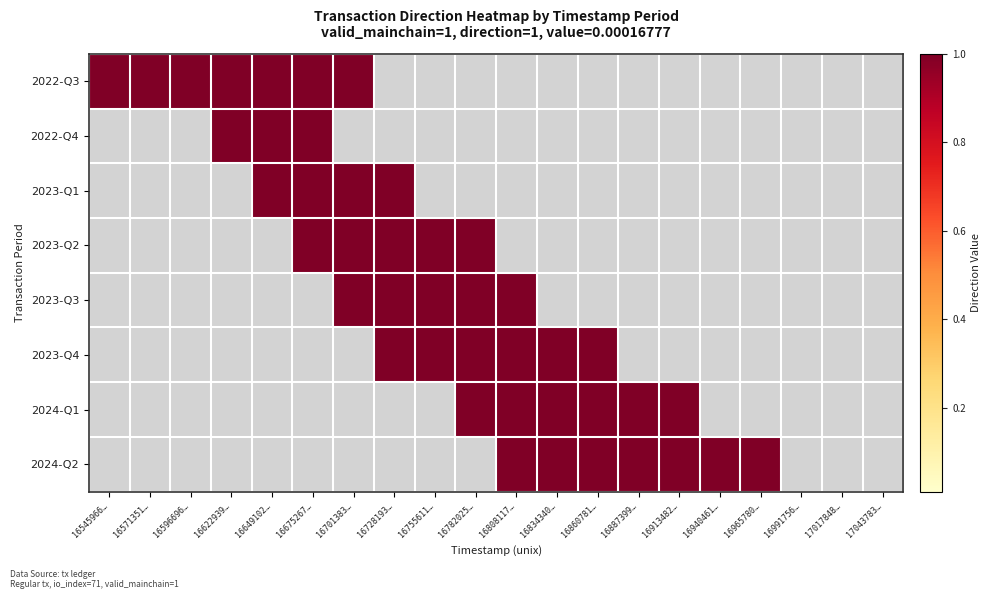

Reading left to right, what are all the values shown in this chart?

2022-Q3: 16545966…=1	16571351…=1	16596696…=1	16622939…=1	16649102…=1	16675267…=1	16701383…=1	16728193…=0	16755611…=0	16782025…=0	16808117…=0	16834340…=0	16860781…=0	16887399…=0	16913482…=0	16940461…=0	16965780…=0	16991756…=0	17017848…=0	17043783…=0
2022-Q4: 16545966…=0	16571351…=0	16596696…=0	16622939…=1	16649102…=1	16675267…=1	16701383…=0	16728193…=0	16755611…=0	16782025…=0	16808117…=0	16834340…=0	16860781…=0	16887399…=0	16913482…=0	16940461…=0	16965780…=0	16991756…=0	17017848…=0	17043783…=0
2023-Q1: 16545966…=0	16571351…=0	16596696…=0	16622939…=0	16649102…=1	16675267…=1	16701383…=1	16728193…=1	16755611…=0	16782025…=0	16808117…=0	16834340…=0	16860781…=0	16887399…=0	16913482…=0	16940461…=0	16965780…=0	16991756…=0	17017848…=0	17043783…=0
2023-Q2: 16545966…=0	16571351…=0	16596696…=0	16622939…=0	16649102…=0	16675267…=1	16701383…=1	16728193…=1	16755611…=1	16782025…=1	16808117…=0	16834340…=0	16860781…=0	16887399…=0	16913482…=0	16940461…=0	16965780…=0	16991756…=0	17017848…=0	17043783…=0
2023-Q3: 16545966…=0	16571351…=0	16596696…=0	16622939…=0	16649102…=0	16675267…=0	16701383…=1	16728193…=1	16755611…=1	16782025…=1	16808117…=1	16834340…=0	16860781…=0	16887399…=0	16913482…=0	16940461…=0	16965780…=0	16991756…=0	17017848…=0	17043783…=0
2023-Q4: 16545966…=0	16571351…=0	16596696…=0	16622939…=0	16649102…=0	16675267…=0	16701383…=0	16728193…=1	16755611…=1	16782025…=1	16808117…=1	16834340…=1	16860781…=1	16887399…=0	16913482…=0	16940461…=0	16965780…=0	16991756…=0	17017848…=0	17043783…=0
2024-Q1: 16545966…=0	16571351…=0	16596696…=0	16622939…=0	16649102…=0	16675267…=0	16701383…=0	16728193…=0	16755611…=0	16782025…=1	16808117…=1	16834340…=1	16860781…=1	16887399…=1	16913482…=1	16940461…=0	16965780…=0	16991756…=0	17017848…=0	17043783…=0
2024-Q2: 16545966…=0	16571351…=0	16596696…=0	16622939…=0	16649102…=0	16675267…=0	16701383…=0	16728193…=0	16755611…=0	16782025…=0	16808117…=1	16834340…=1	16860781…=1	16887399…=1	16913482…=1	16940461…=1	16965780…=1	16991756…=0	17017848…=0	17043783…=0